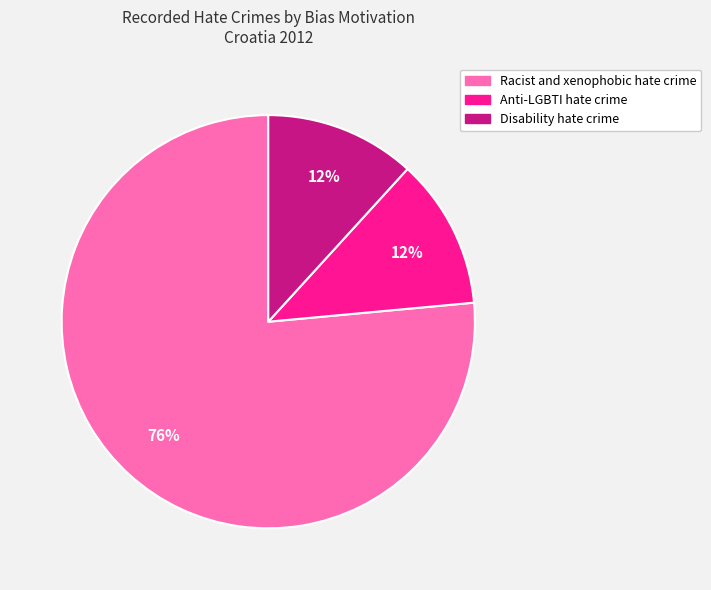

Which slice represents more than half of the pie?

Racist and xenophobic hate crime